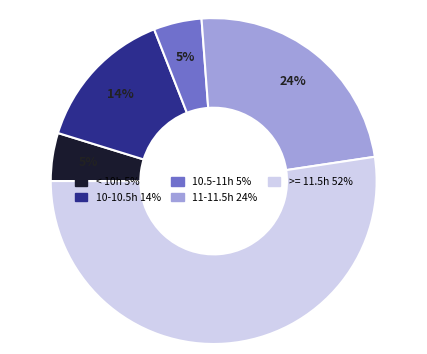

Does any single category account for the majority?

Yes